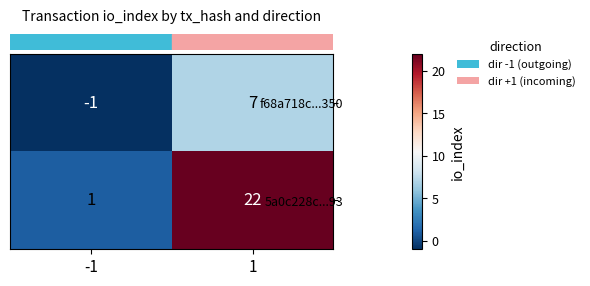

True or false: f68a718c...350 has a value of 0 at -1.

False